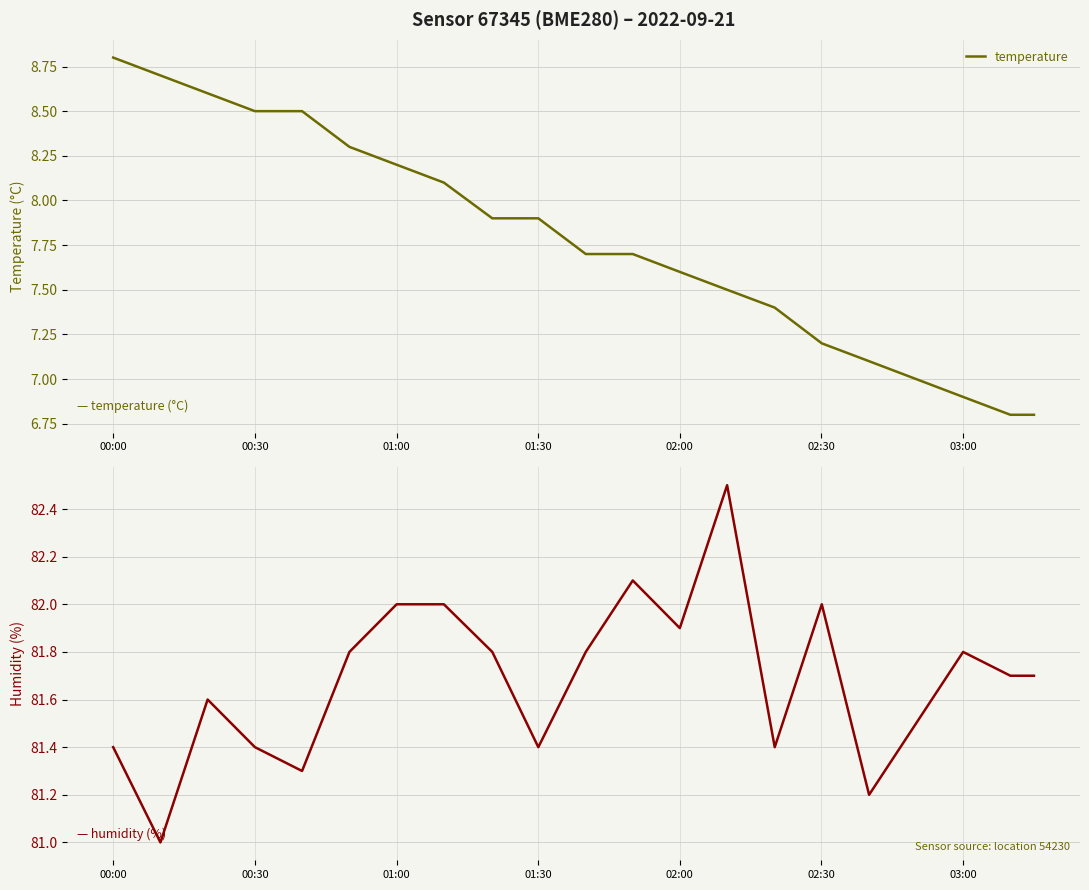

True or false: temperature and humidity cross at least once.

False